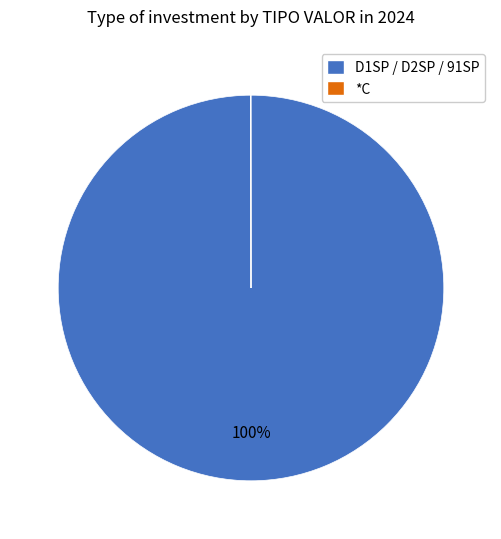

To the nearest percent, what is the average slice percentage?

50%